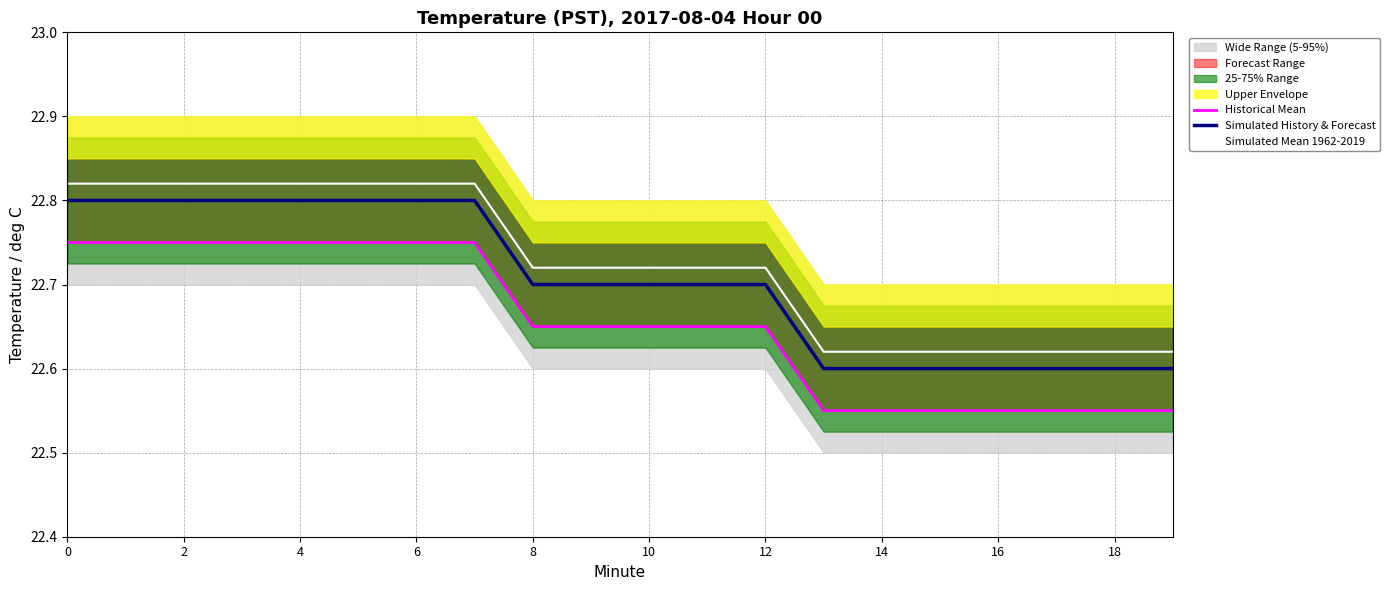

True or false: Historical Mean and Simulated History & Forecast intersect in this chart.

False